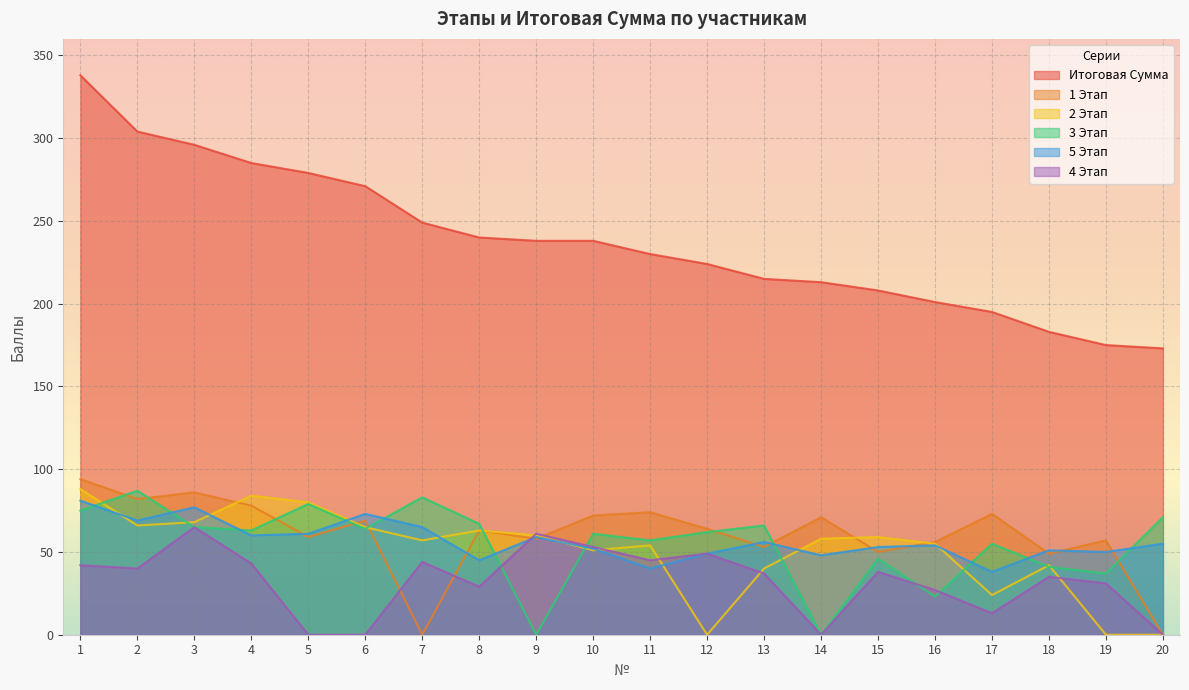

Reading left to right, what are all the values shown in this chart?

Итоговая Сумма: 338	304	296	285	279	271	249	240	238	238	230	224	215	213	208	201	195	183	175	173
1 Этап: 94	82	86	78	59	69	0	63	58	72	74	64	53	71	50	56	73	49	57	0
2 Этап: 88	66	68	84	80	65	57	63	60	51	54	0	40	58	59	55	24	42	0	0
3 Этап: 75	87	65	63	79	64	83	67	0	61	57	62	66	0	46	23	55	41	37	71
5 Этап: 81	69	77	60	61	73	65	45	59	52	40	49	56	48	53	54	38	51	50	55
4 Этап: 42	40	65	43	0	0	44	29	61	53	45	49	37	0	38	27	13	35	31	0